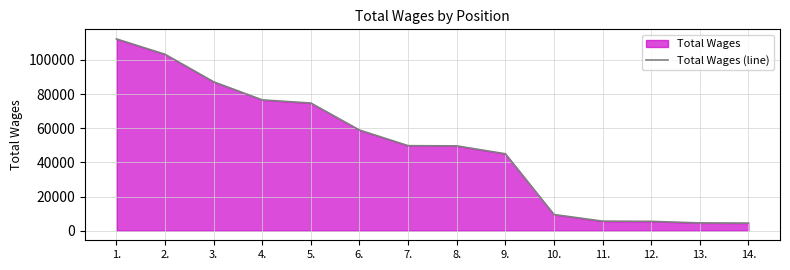

True or false: there are more than 0 points higher than both neighbors.

False